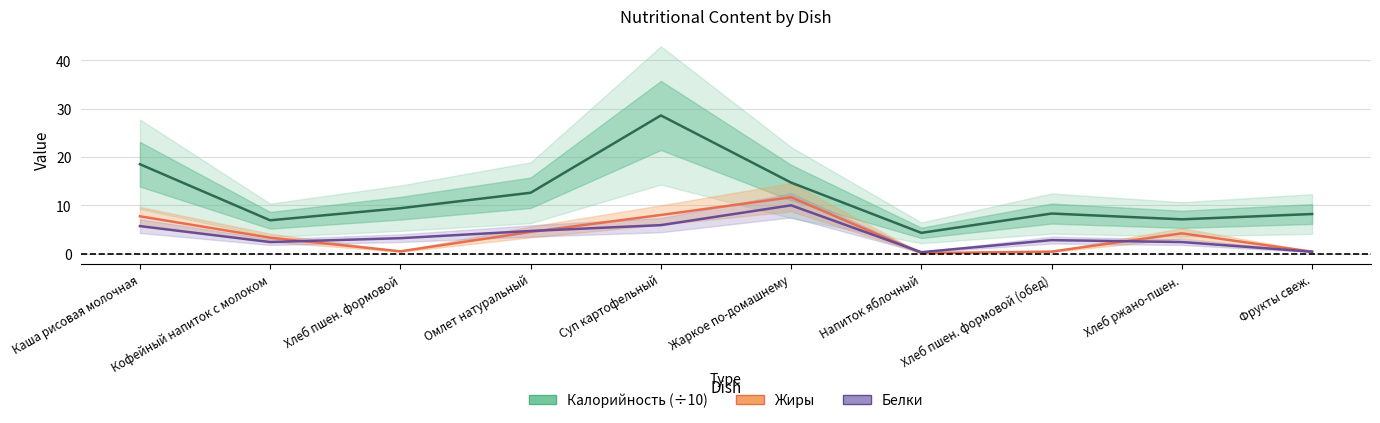

Which series has the largest range (max minus min)?

Калорийность (÷10)